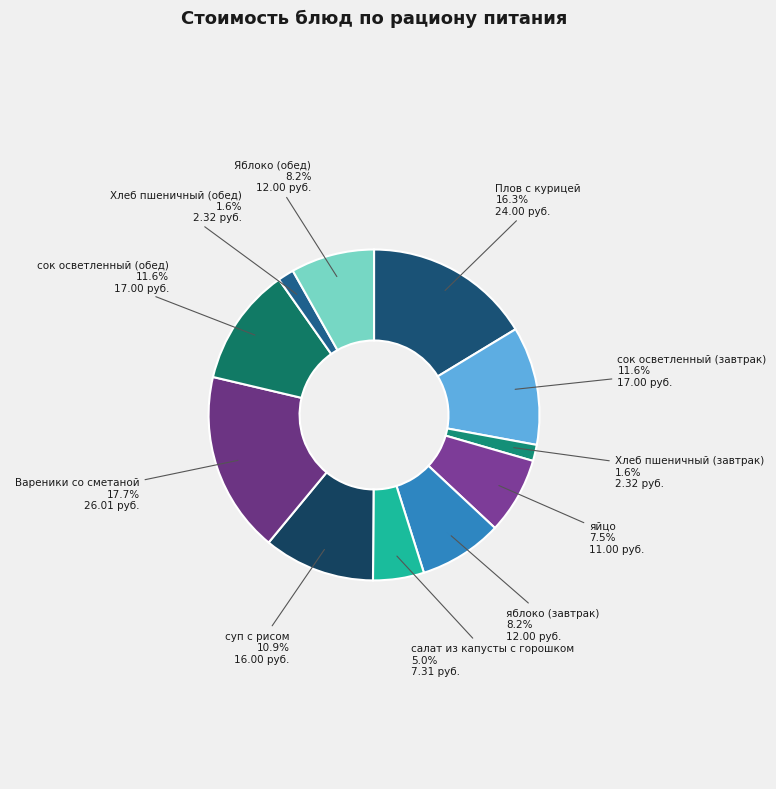

Between яйцо and Плов с курицей, which is larger?

Плов с курицей